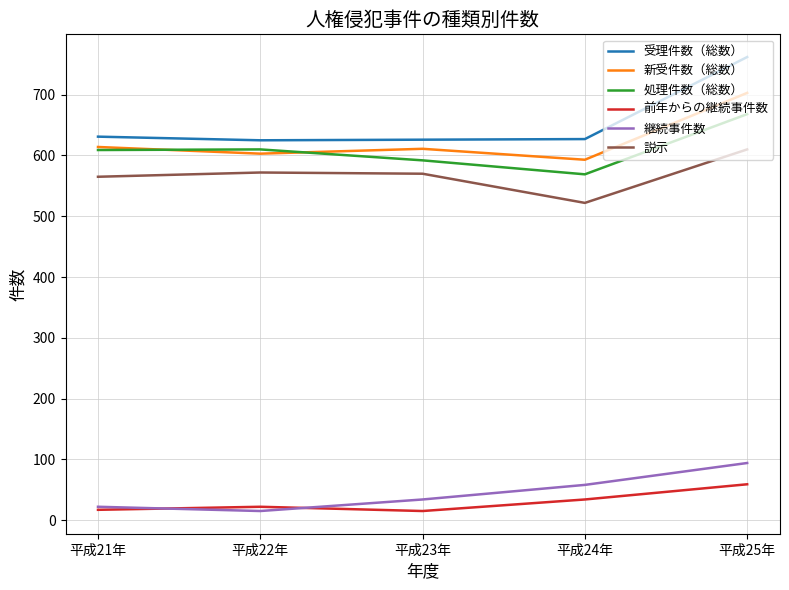

Where is 継続事件数 nearest to the value 54?

平成24年